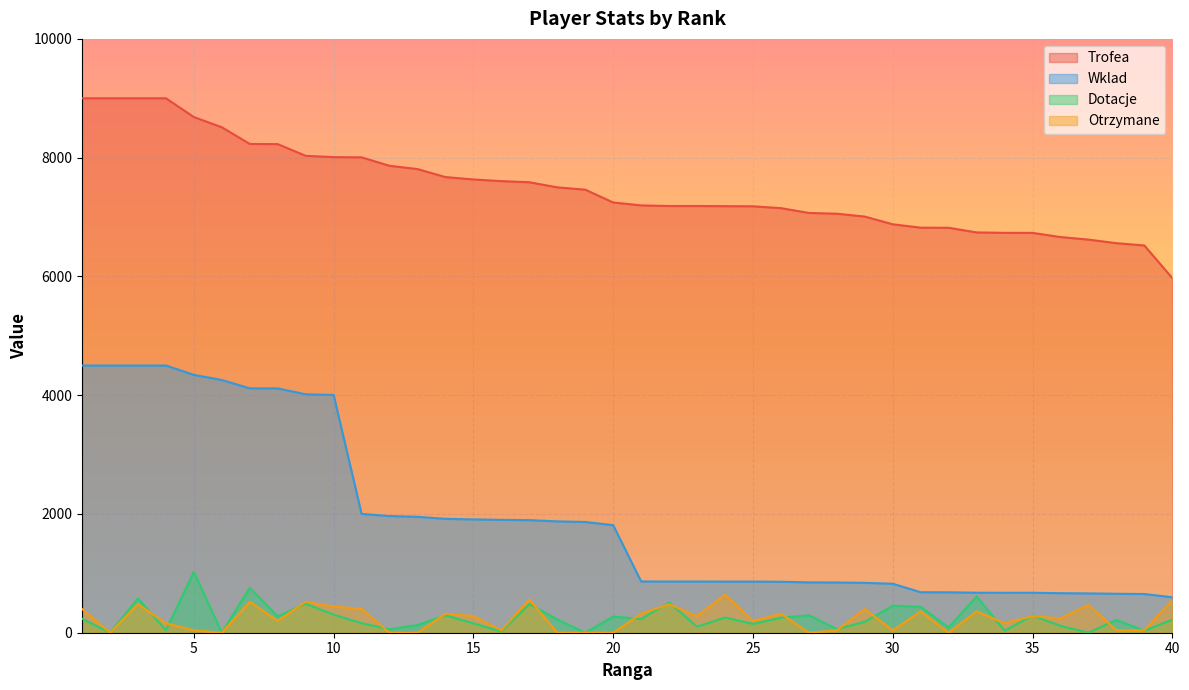

What is the difference between the maximum and minimum values in the Otrzymane series?

640